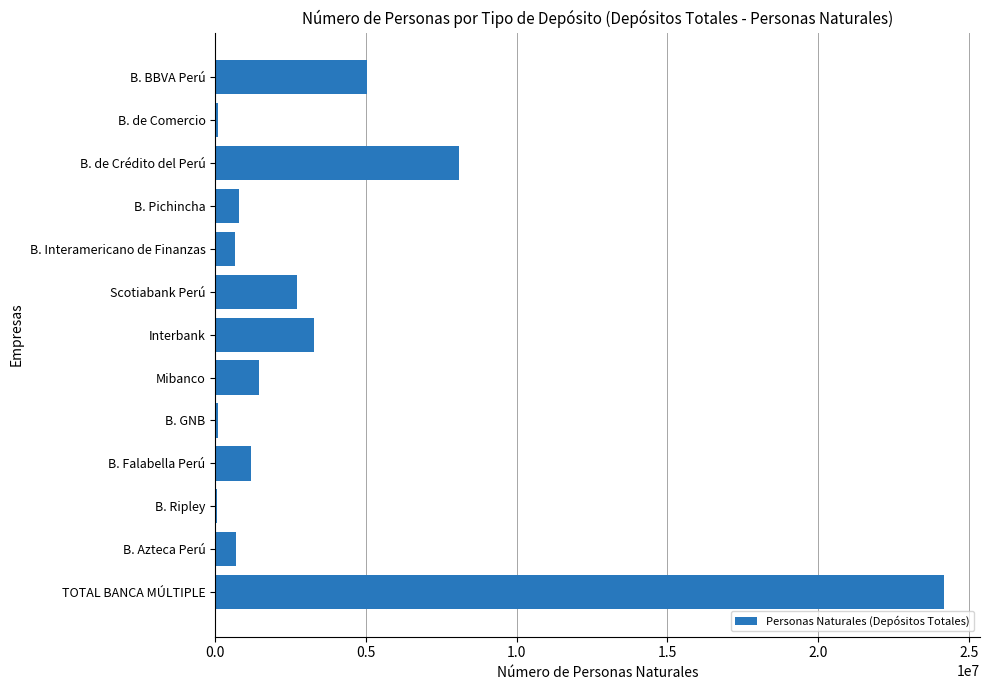

What is the sum of all values?

48317109